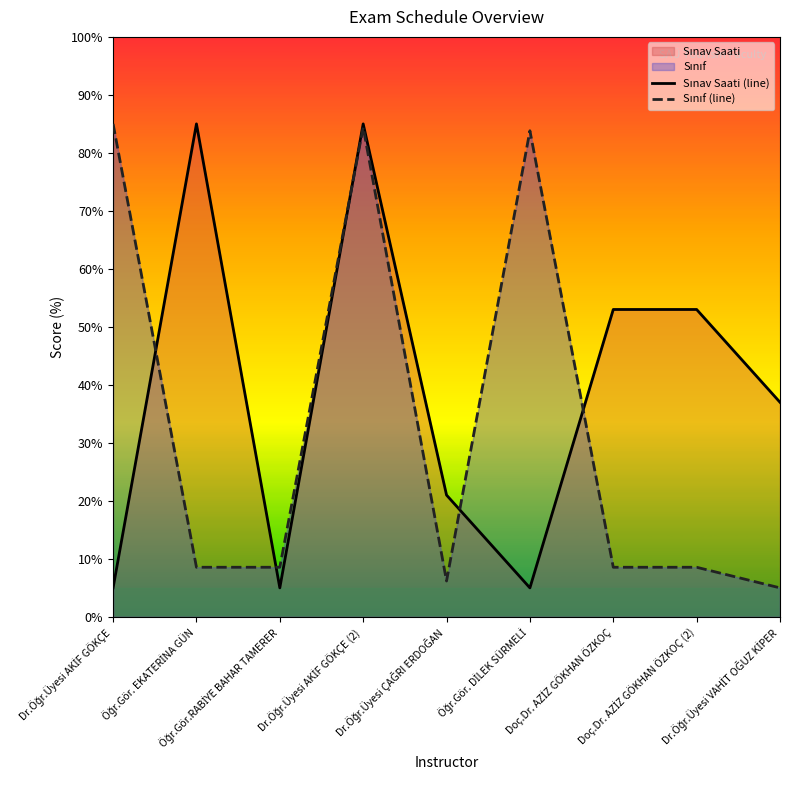

Reading left to right, transcribe all the data shown in this chart.

Sınav Saati (line): 5.0	85.0	5.0	85.0	21.0	5.0	53.0	53.0	37.0
Sınıf (line): 85.0	8.6	8.6	84.4	6.2	83.8	8.6	8.6	5.0